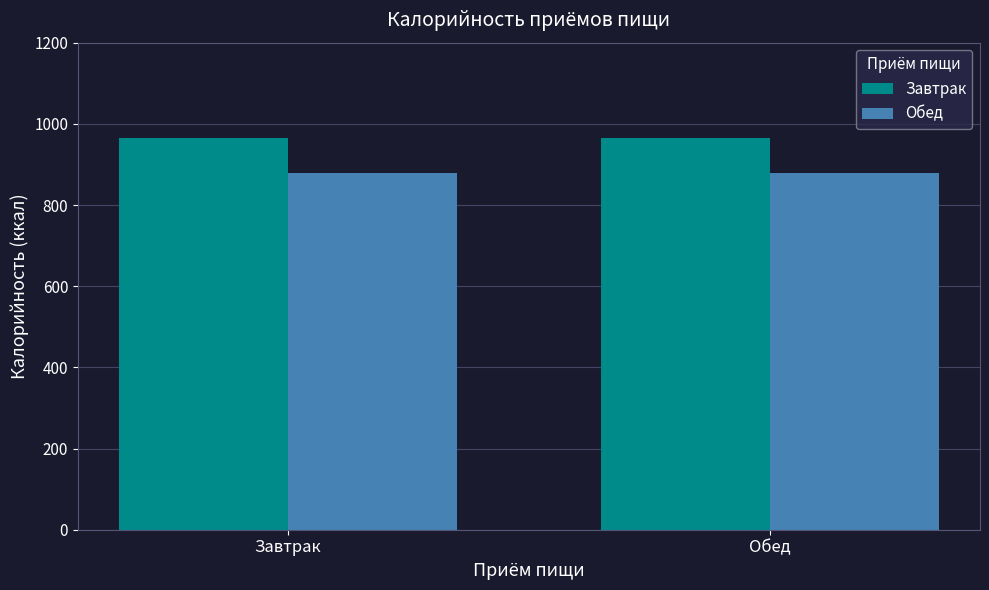

Reading left to right, extract all data points from this chart.

Завтрак: 964	964
Обед: 879	879